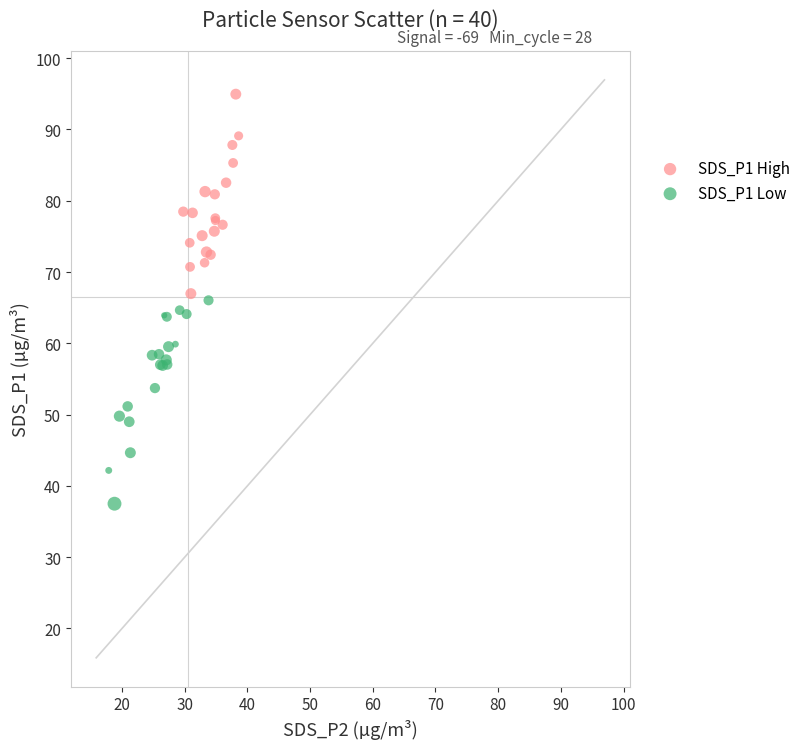

Which series contains the highest Y value?

SDS_P1 High